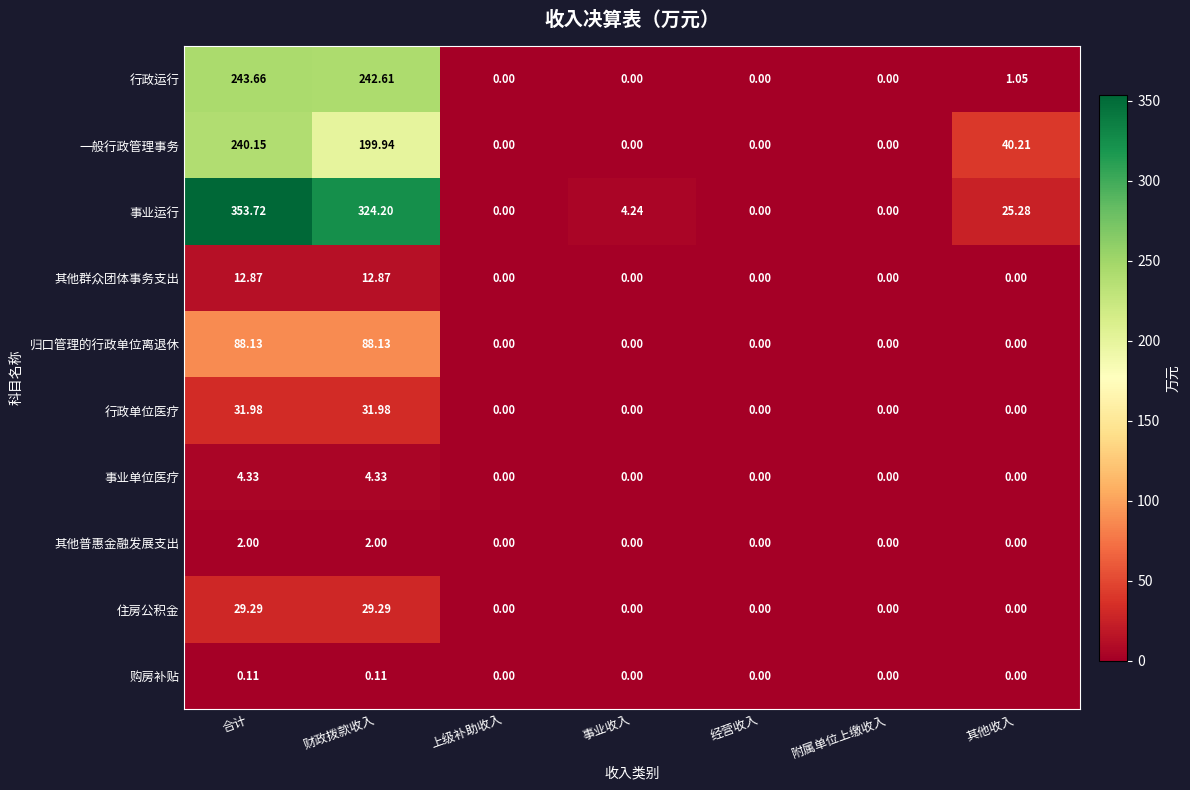

Is the value of 事业运行 at 财政拨款收入 greater than the value of 住房公积金 at 事业收入?

Yes